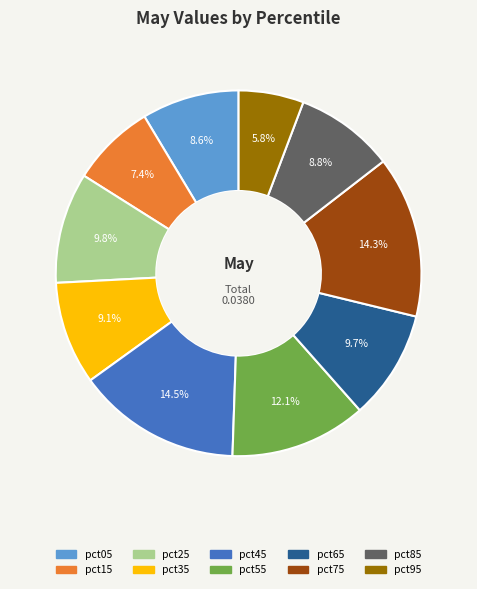

Which category has the smallest portion of the pie?

pct95